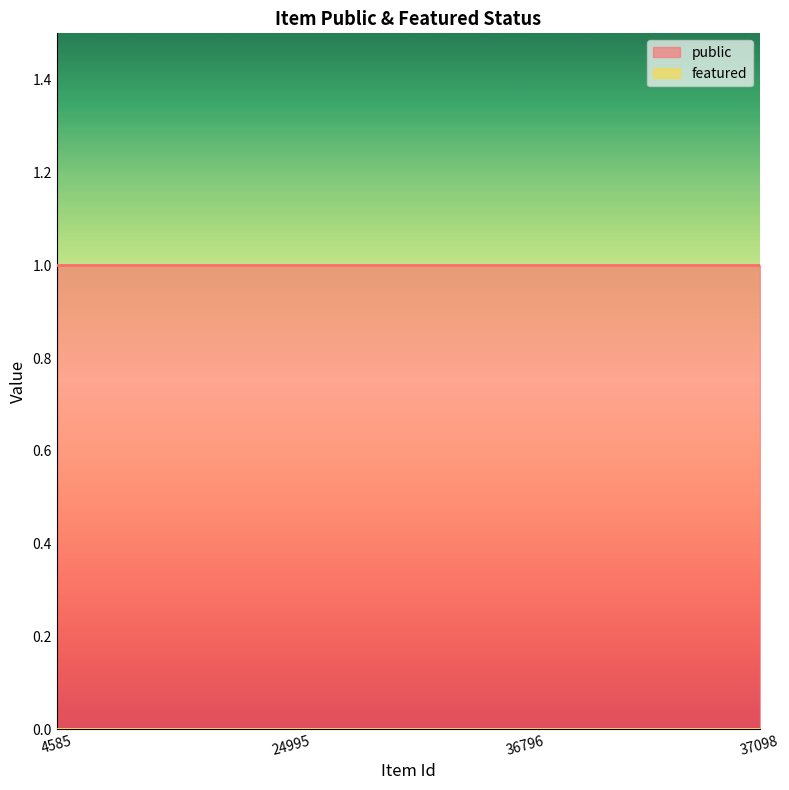

How many data points does each series have?

4